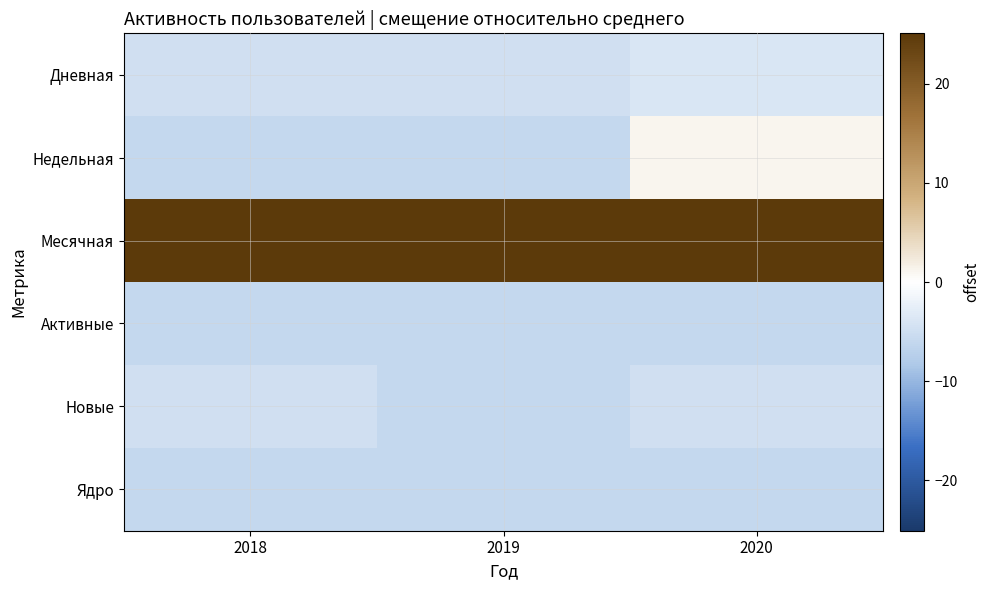

At how many categories does at least one series exceed 18?

3